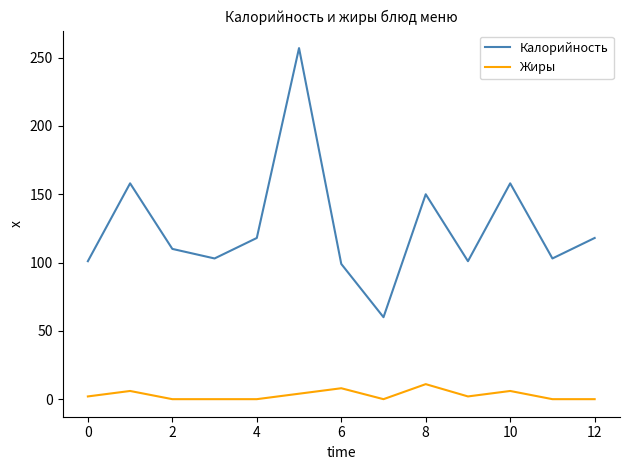

List the series in order of their overall mean, highest first.

Калорийность, Жиры